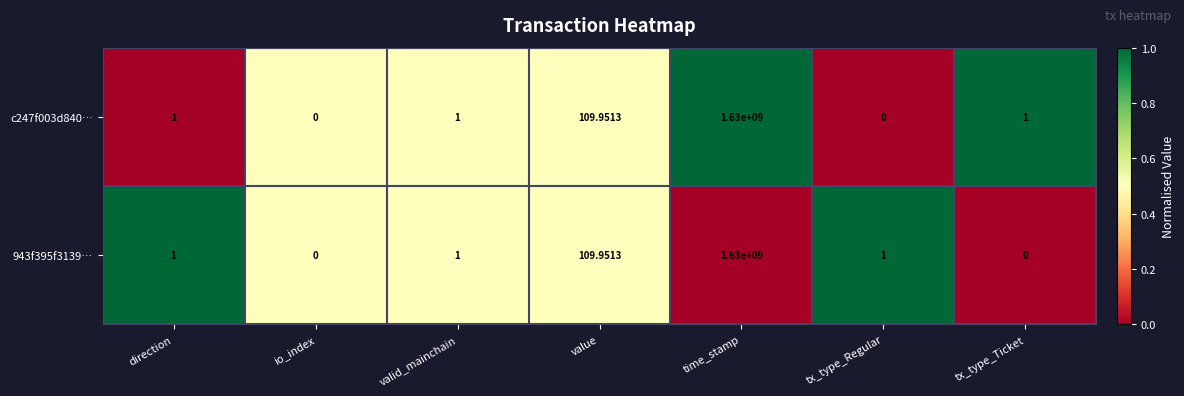

At which category is the sum across all series the highest?

time_stamp